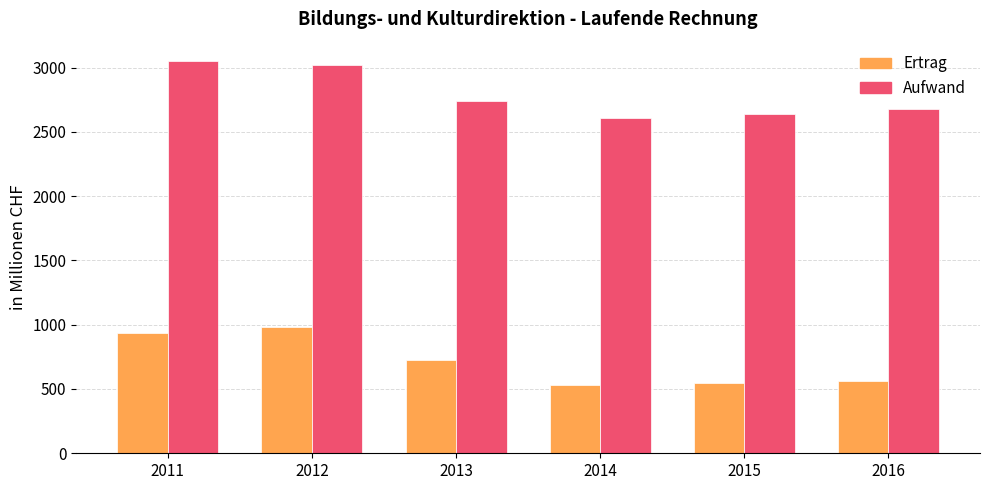

What is the minimum value shown in the chart?

527.3